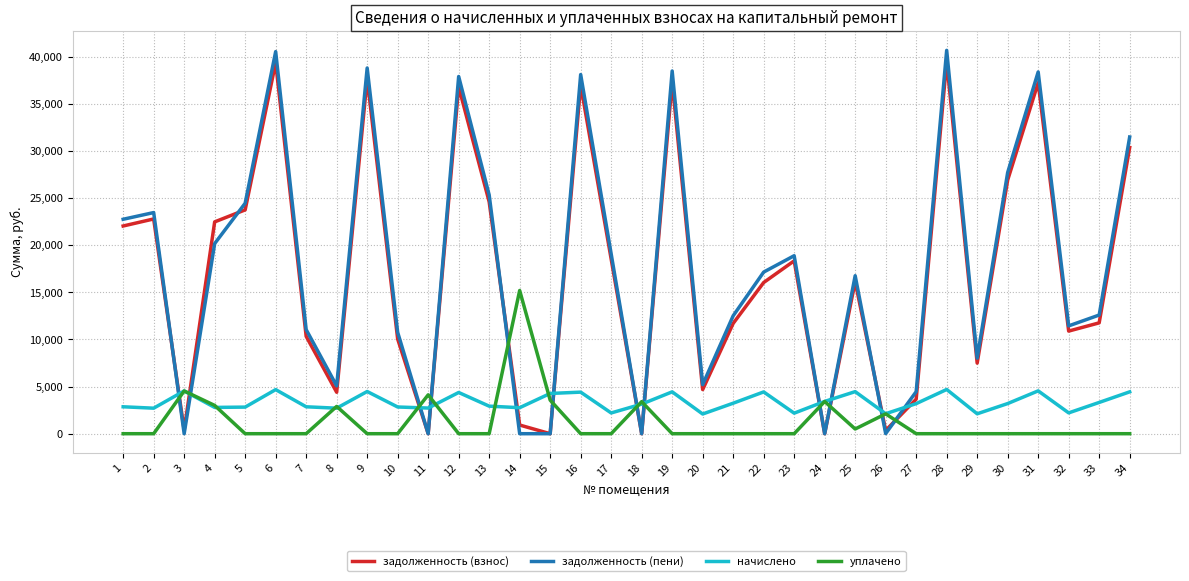

How many intersections are there between уплачено and задолженность (взнос)?

12